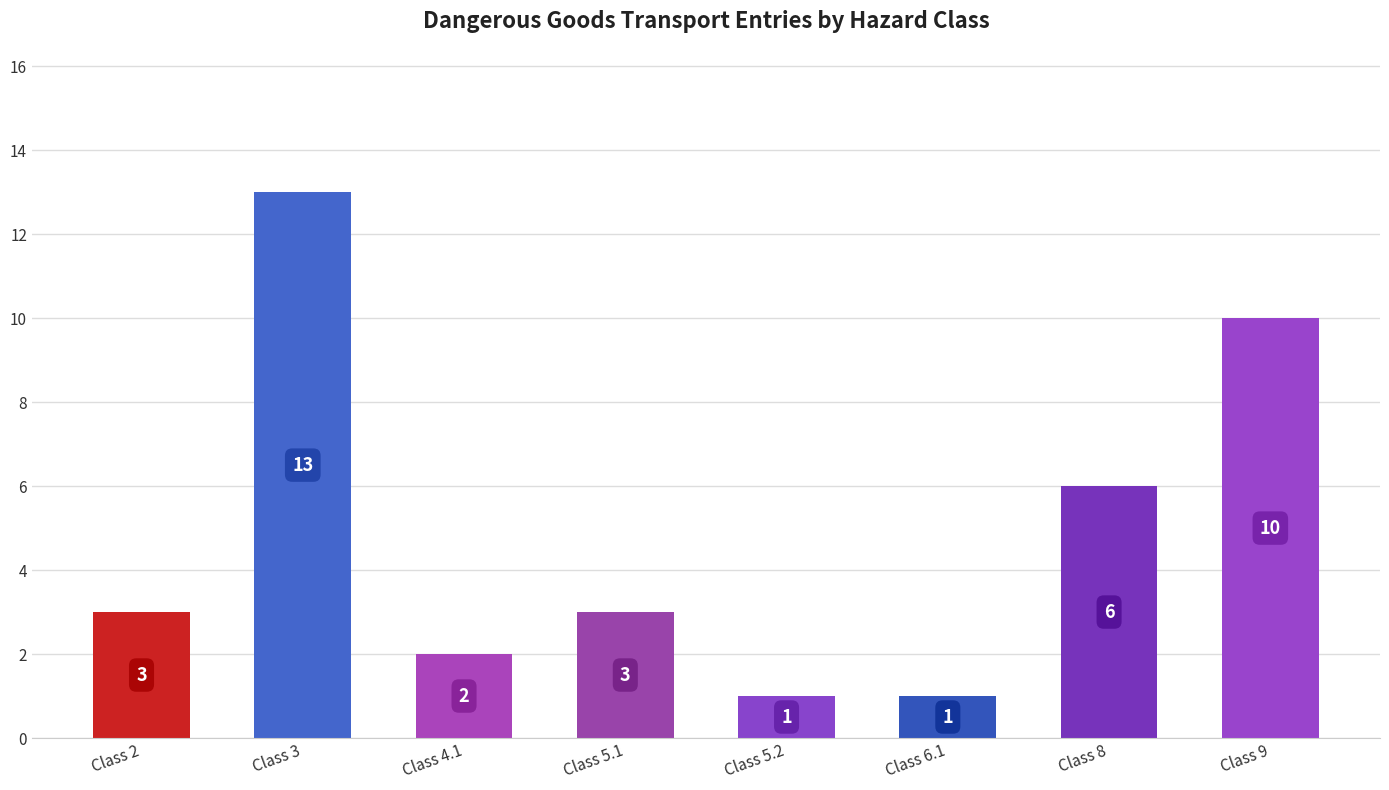

Approximately how many times larger is the value at Class 2 compared to Class 5.2?

3.0